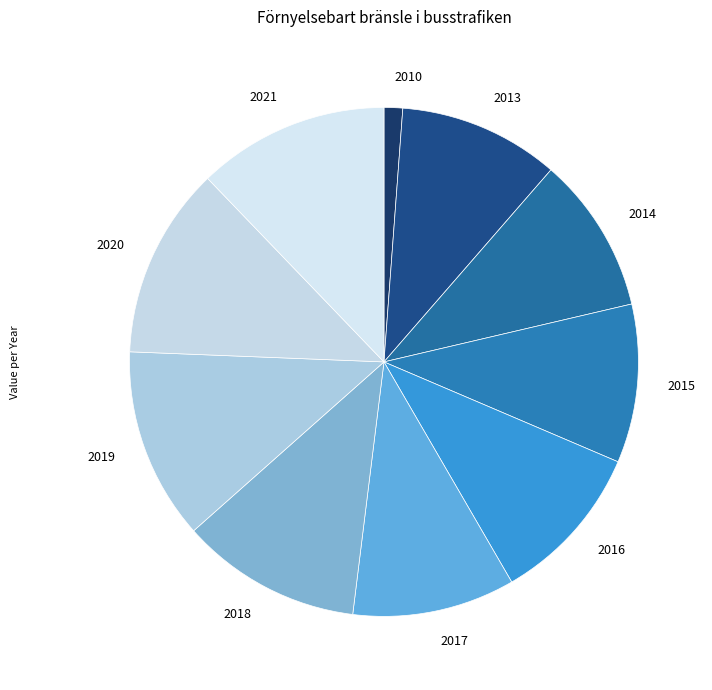

Is the sum of 2010 and 2013 greater than half?

No